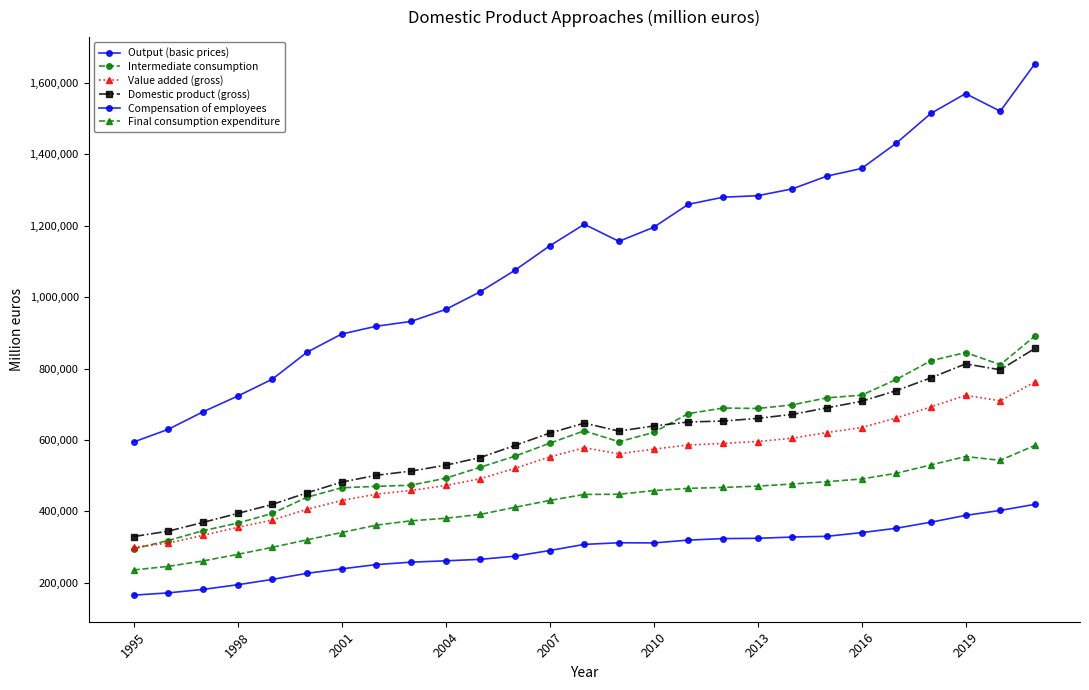

What is the greatest value displayed?

1653634